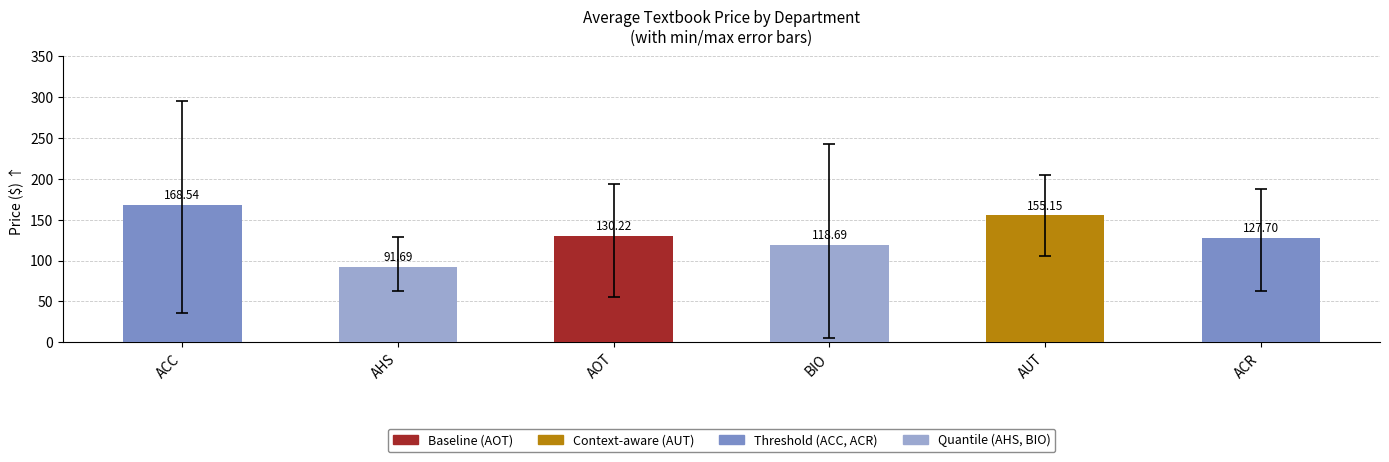

Reading left to right, transcribe all the data shown in this chart.

ACC=168.5	AHS=91.7	AOT=130.2	BIO=118.7	AUT=155.2	ACR=127.7